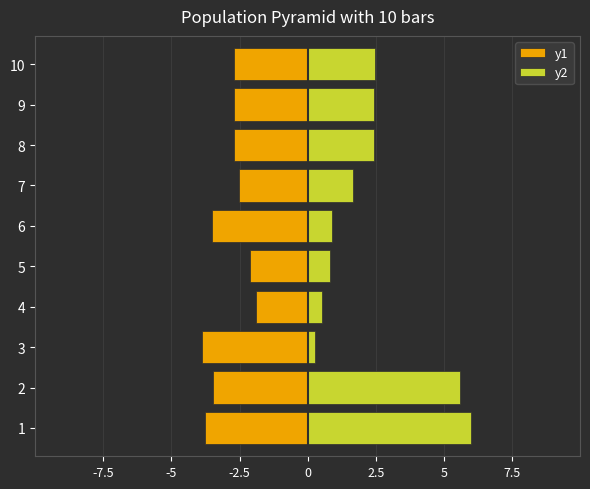

What position from the left is -2.5?

3